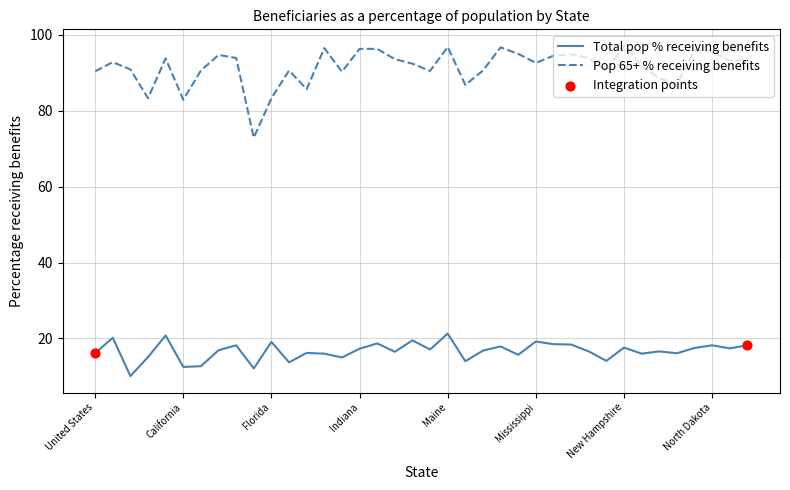

Rank the series by their average value, from highest to lowest.

Pop 65+ % receiving benefits, Total pop % receiving benefits